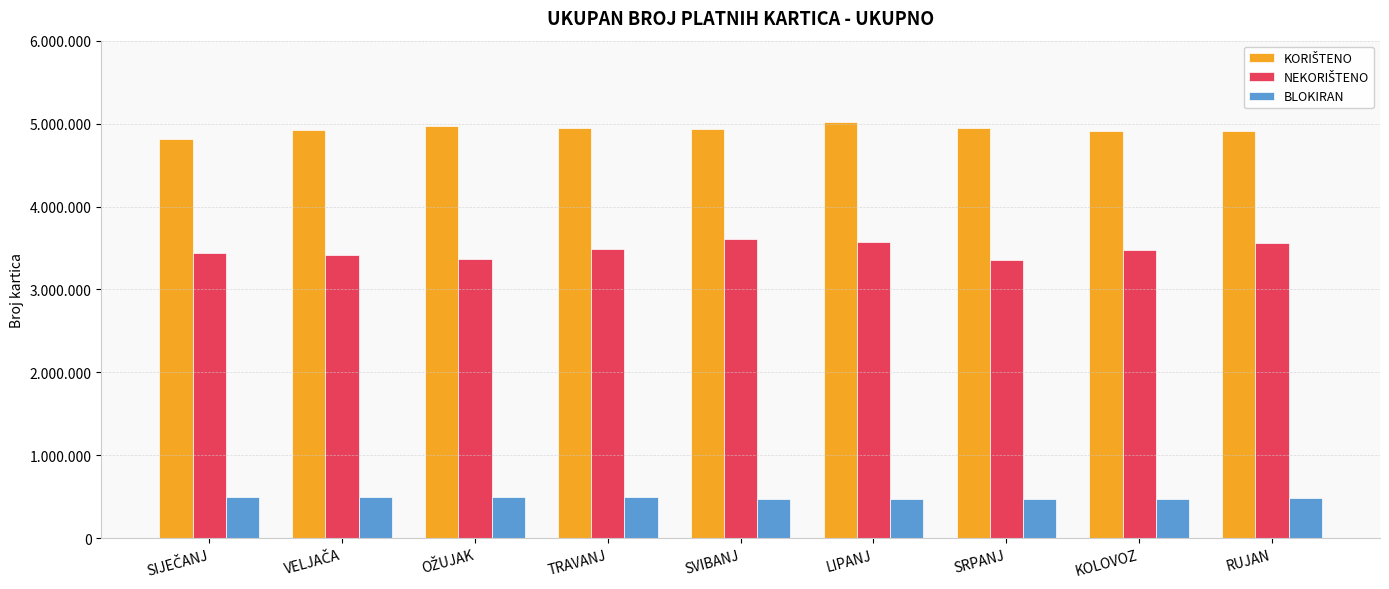

At which label does BLOKIRAN first exceed 487247?

SIJEČANJ